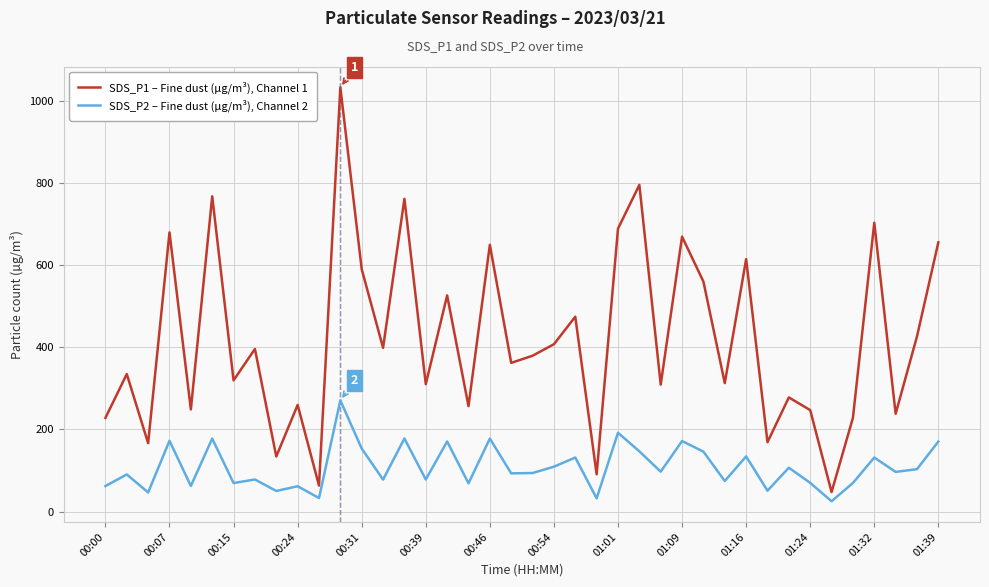

List the series in order of their overall mean, lowest first.

SDS_P2 – Fine dust (µg/m³), Channel 2, SDS_P1 – Fine dust (µg/m³), Channel 1